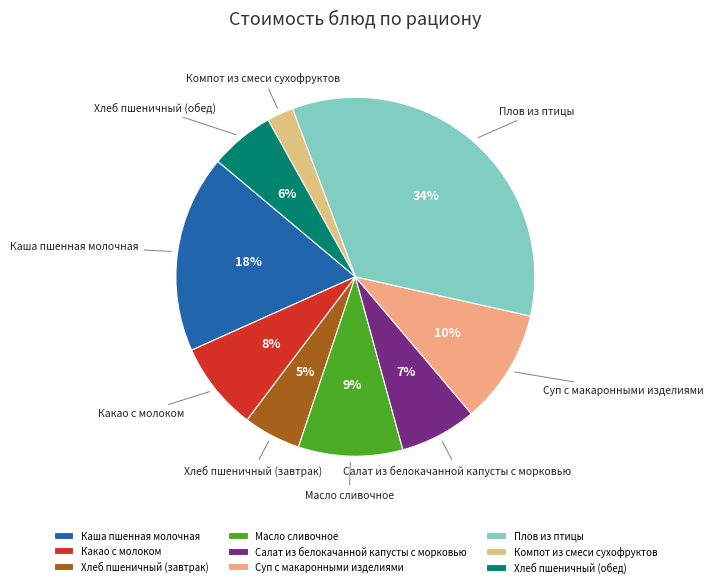

Rank the categories by value from highest to lowest.

Плов из птицы, Каша пшенная молочная, Суп с макаронными изделиями, Масло сливочное, Какао с молоком, Салат из белокачанной капусты с морковью, Хлеб пшеничный (обед), Хлеб пшеничный (завтрак), Компот из смеси сухофруктов